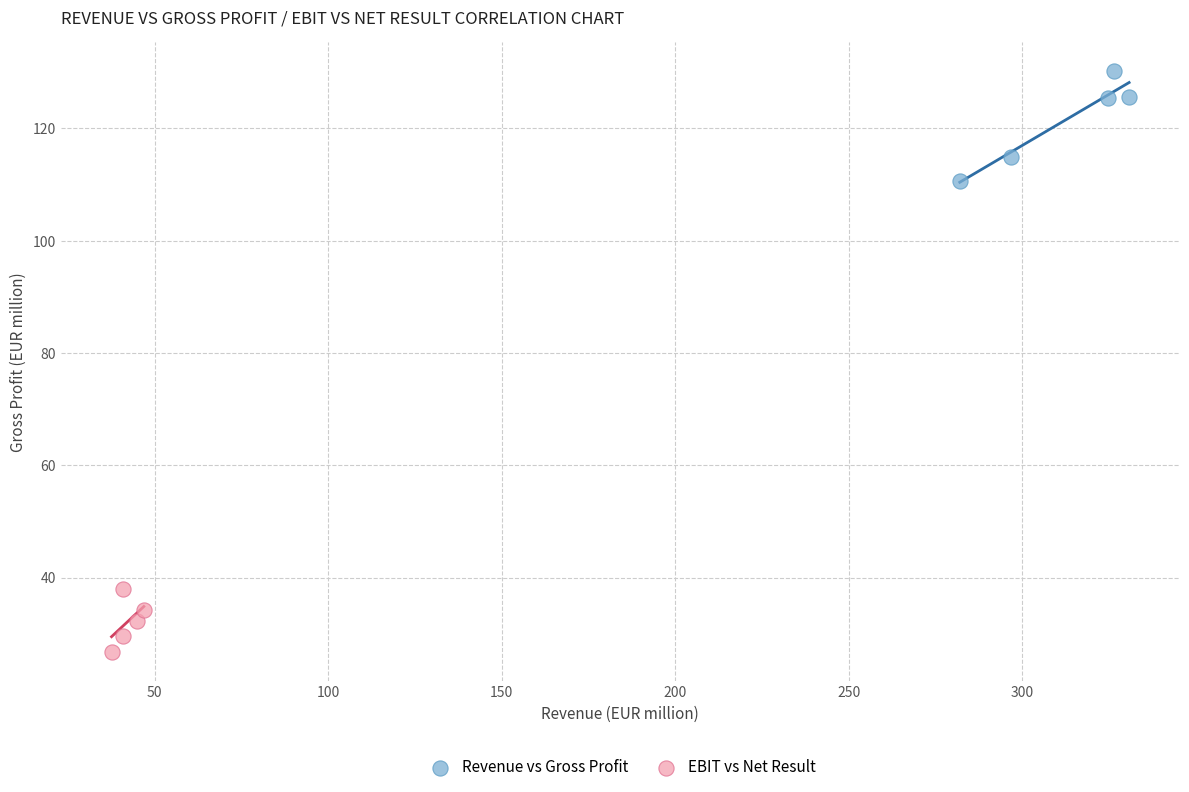

Which series has the largest Y range (max minus min)?

Revenue vs Gross Profit